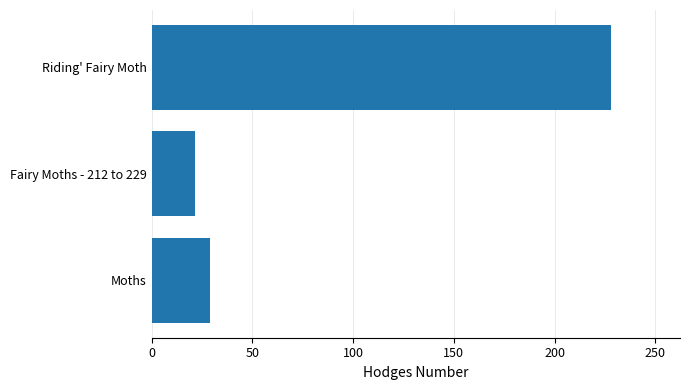

Read the value at Riding' Fairy Moth.

228.0